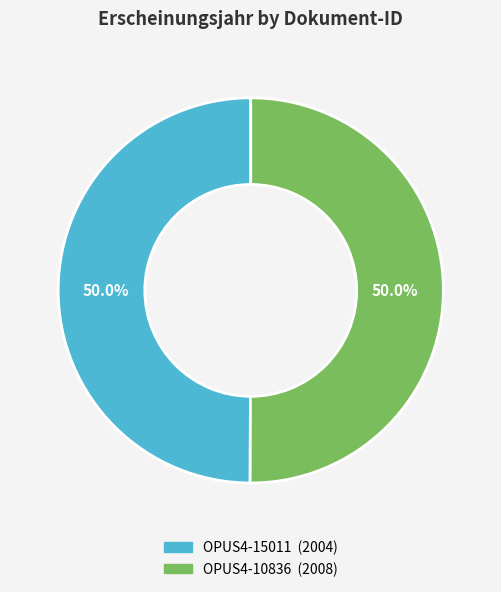

To the nearest percent, what percentage of the pie is OPUS4-10836?

50%